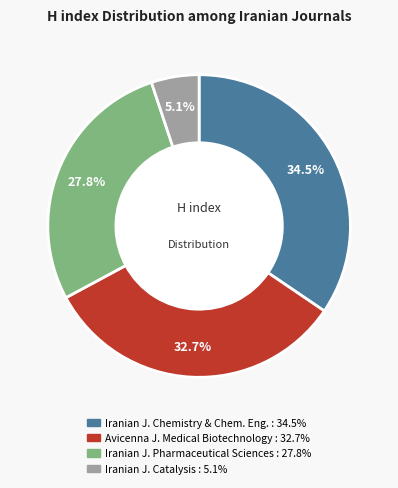

Does any single category account for the majority?

No